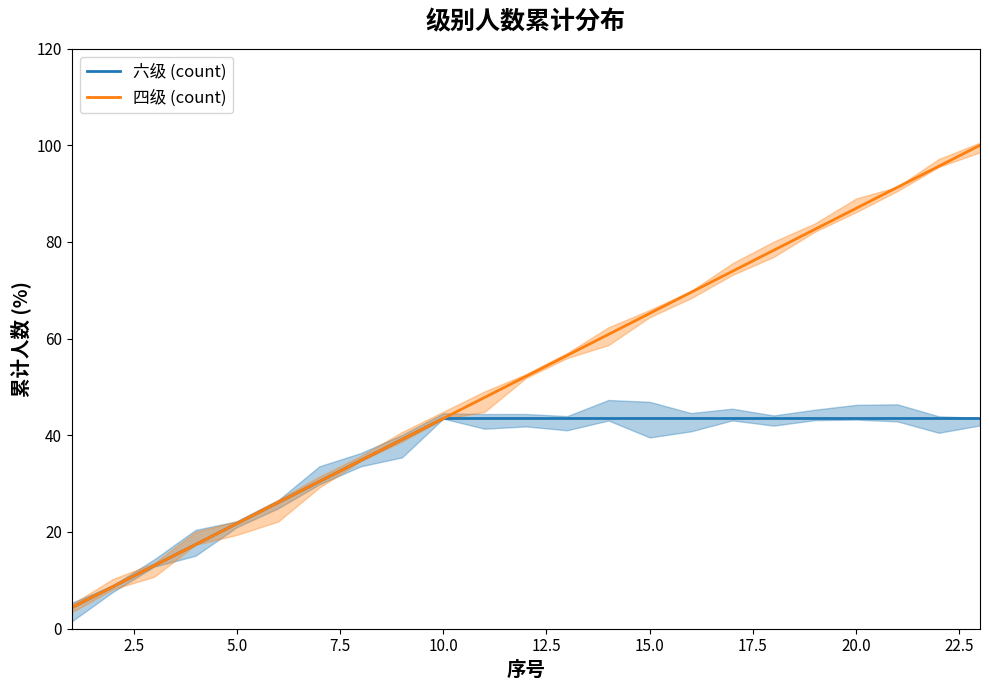

What is the maximum value for 四级 (count)?

100.0